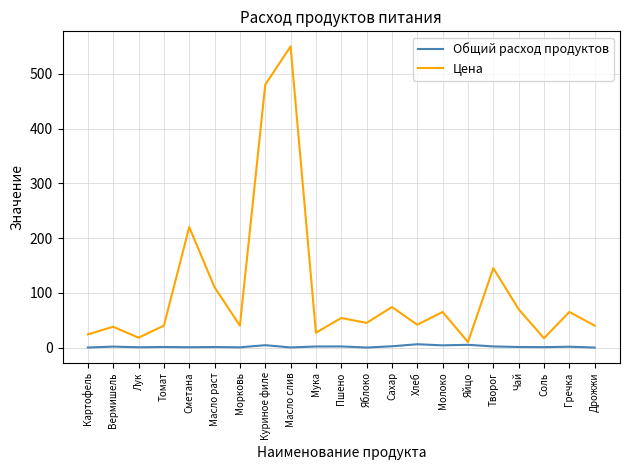

How many lines are shown in the chart?

2